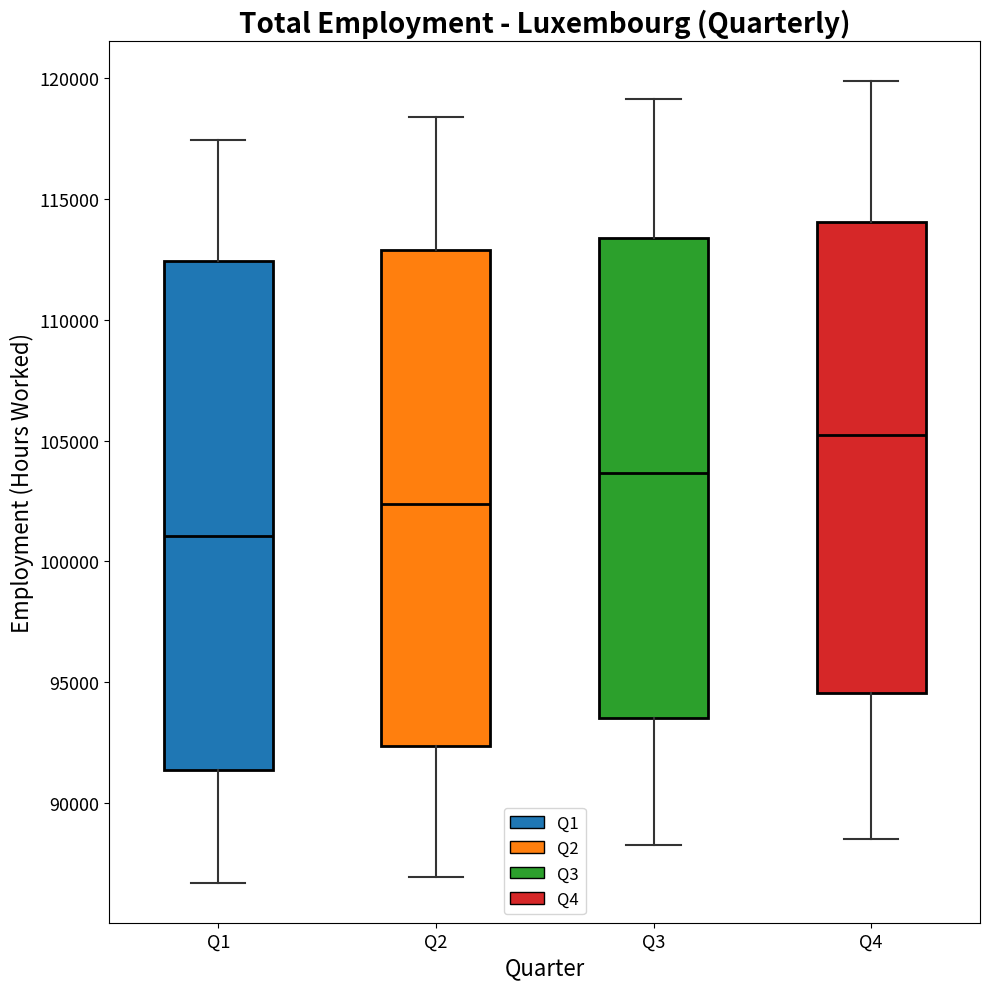

Reading left to right, transcribe this box plot: for each box, give where its median line is, the range the box spans, and where its two whiskers end, as read against the y-axis. The values are not printed on the chart, so give them approximately, as read against the axis.

Q1: median 101000, box 91500 to 112500, whiskers 86500 to 117500
Q2: median 102500, box 92500 to 113000, whiskers 87000 to 118500
Q3: median 103500, box 93500 to 113500, whiskers 88500 to 119000
Q4: median 105000, box 94500 to 114000, whiskers 88500 to 120000